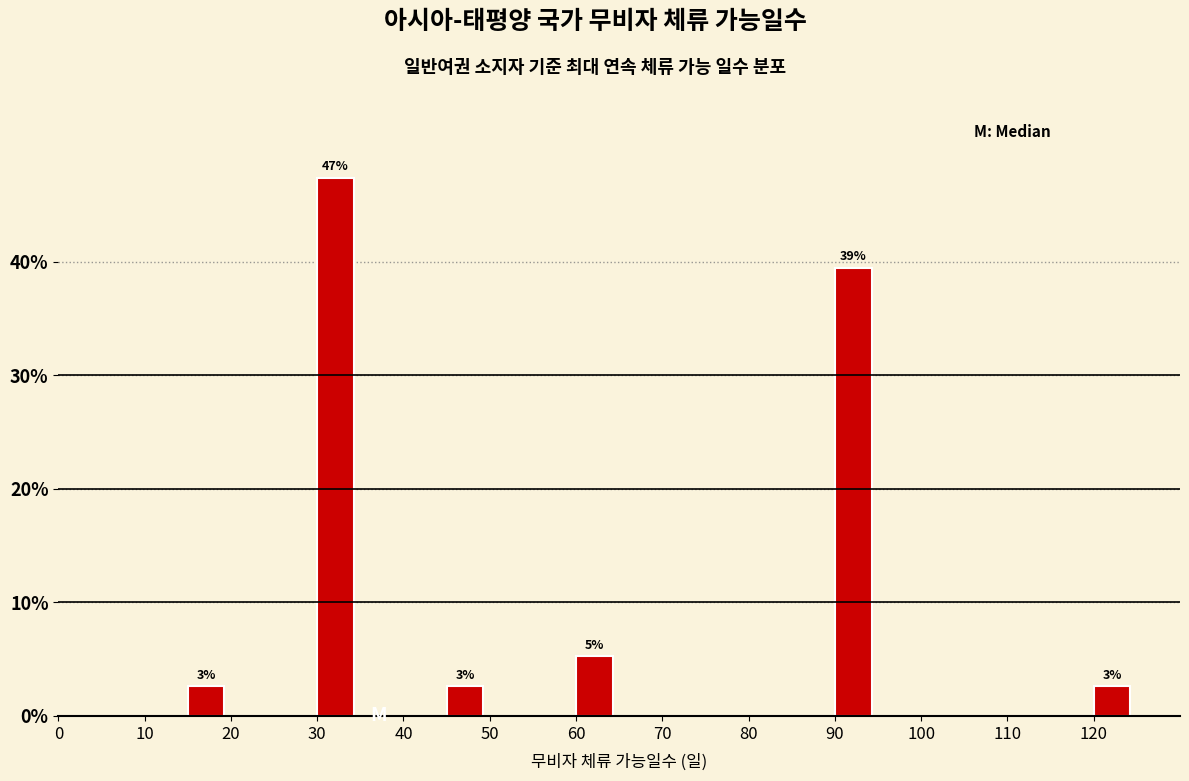

Which range on the x-axis has the tallest bar?

30 to 35